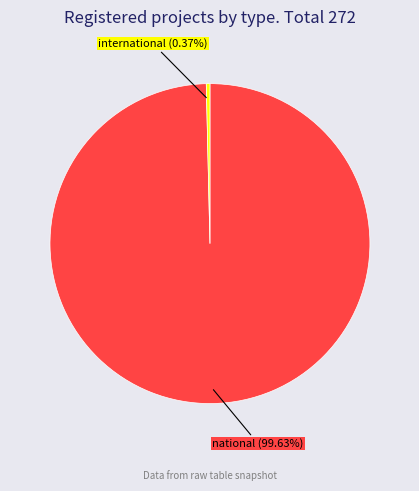

Is it true that national is 86% of the pie?

False